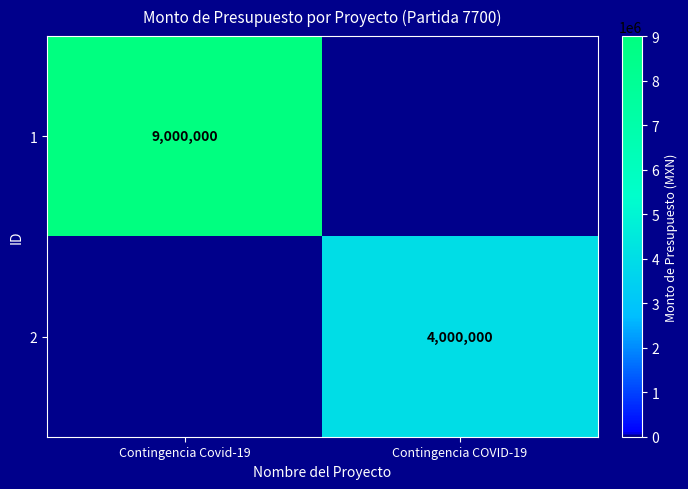

Which has a higher value, Contingencia Covid-19 or Contingencia COVID-19?

Contingencia Covid-19